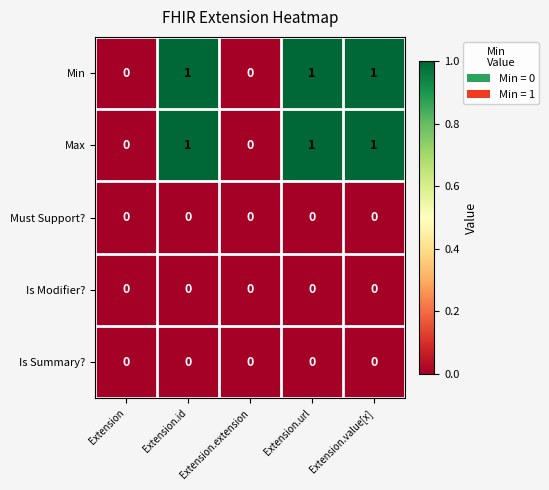

True or false: Is Summary? has a value of 0 at Extension.

True